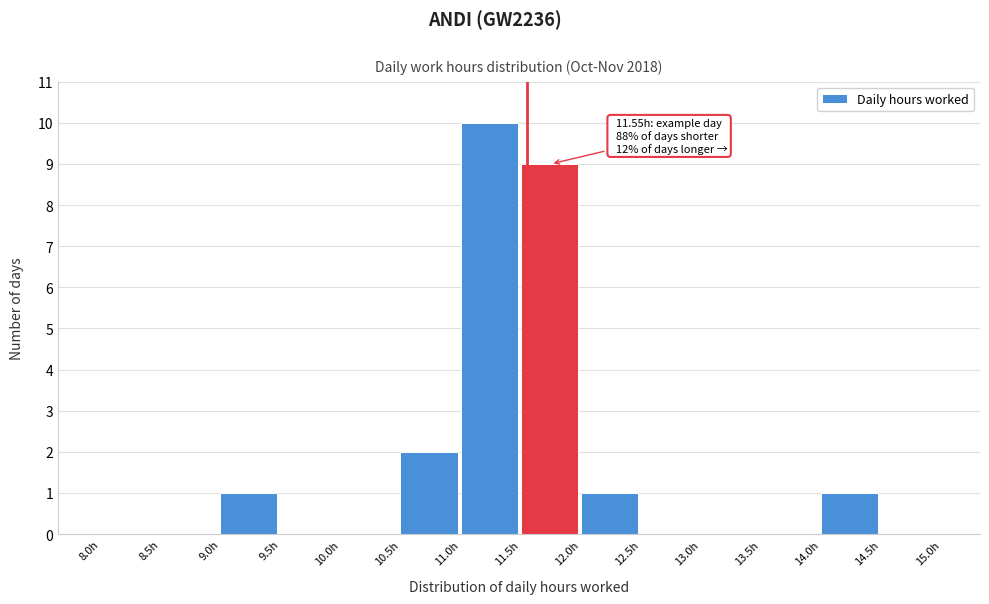

Over which range of the x-axis is the bar tallest?

11.0 to 11.5